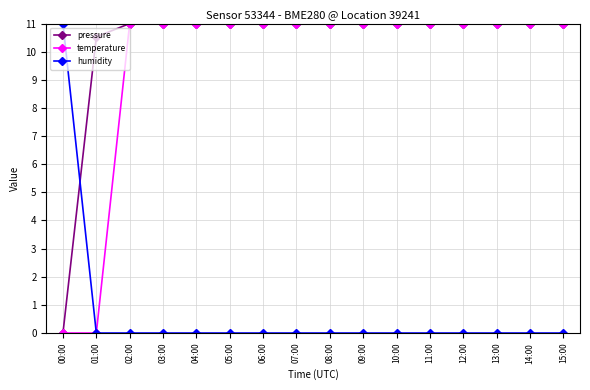

Read the pressure value at 07:00.

11.0